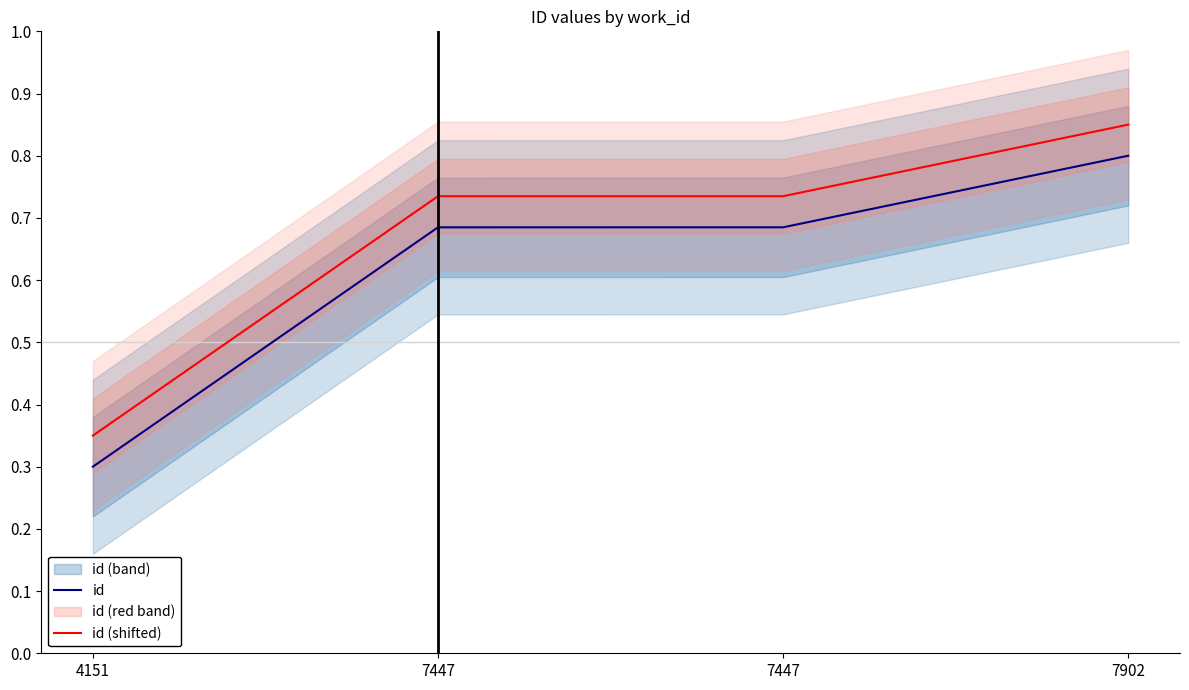

What is the minimum value for id (shifted)?

0.3